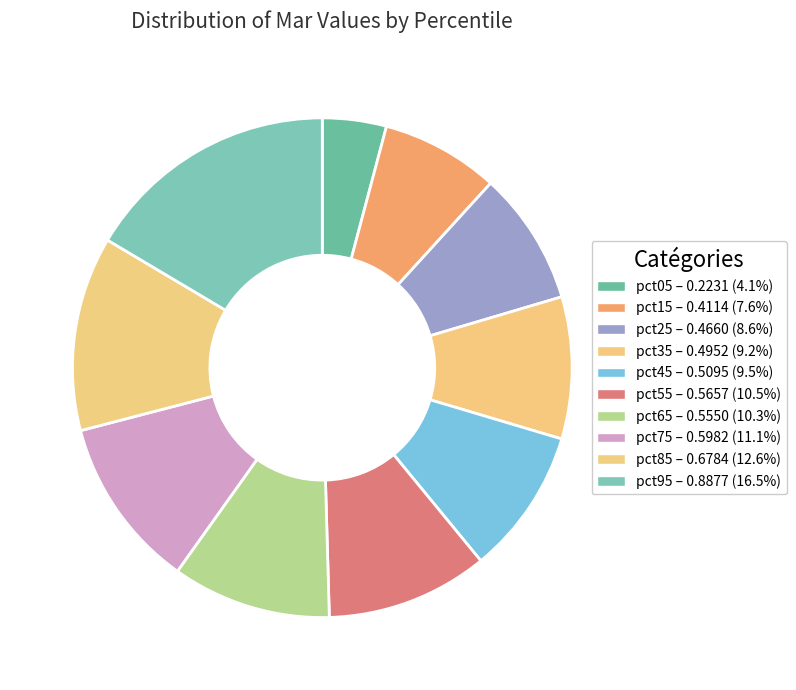

How many slices are in this pie chart?

10